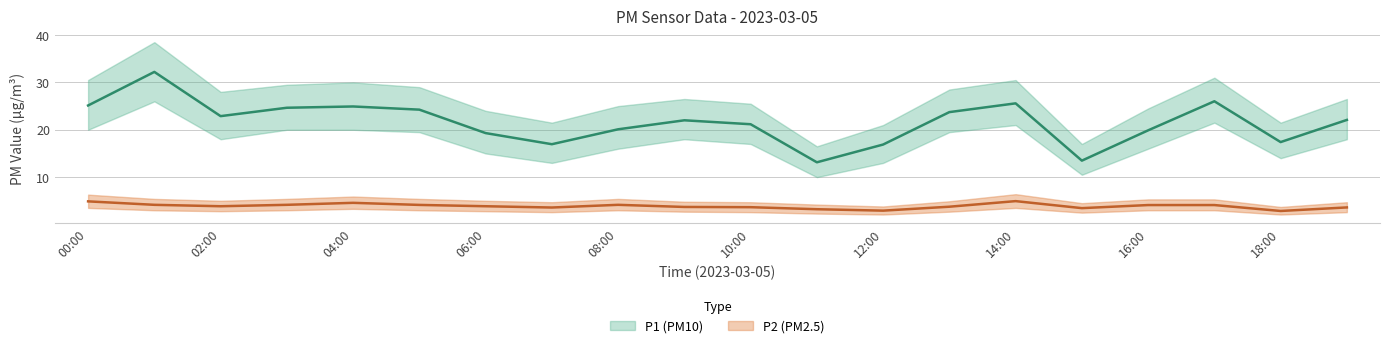

What is the difference between the maximum and minimum values in the P2_low series?

1.4